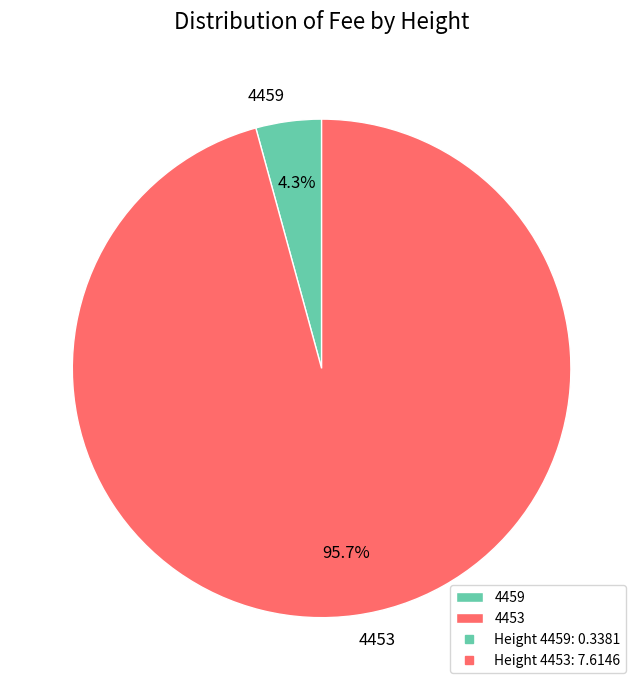

To the nearest percent, what is the average slice percentage?

50%